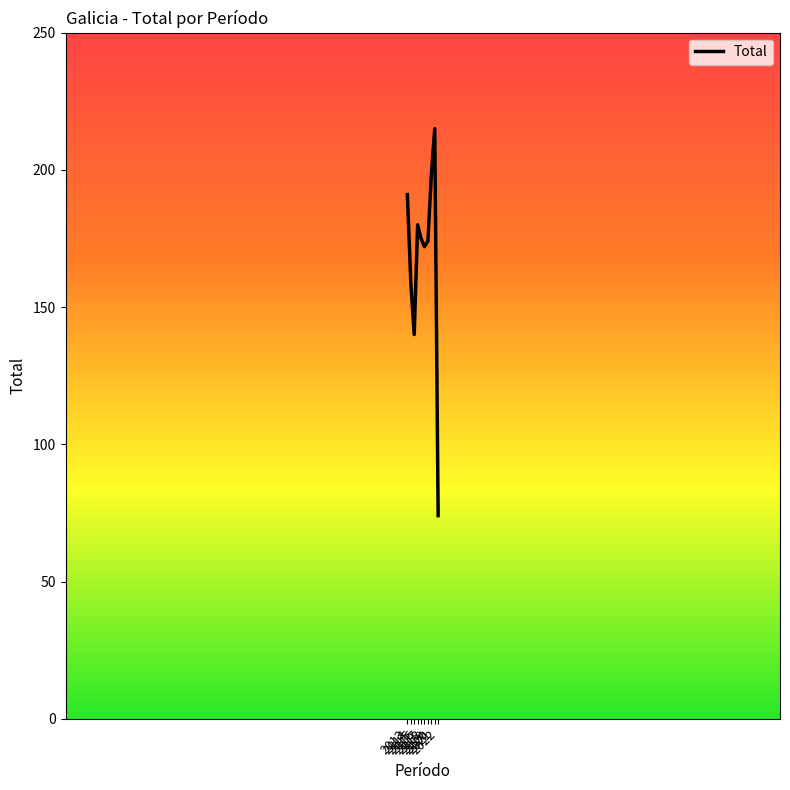

What is the change in value from 2018 to 2021?

+43